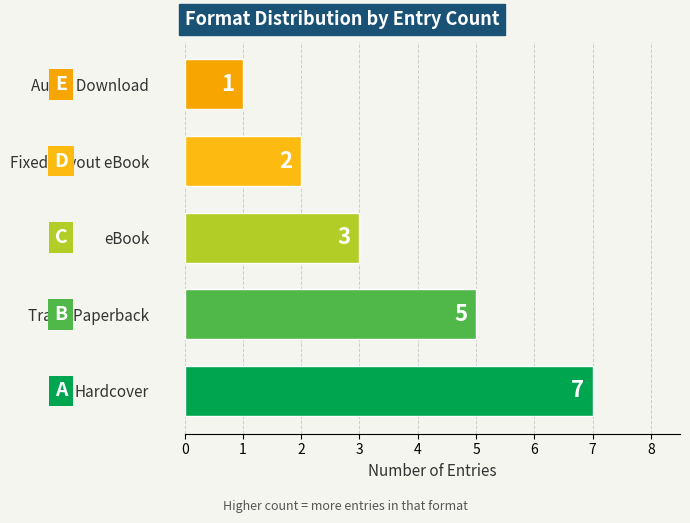

Count the values in the range 2 to 5.

3